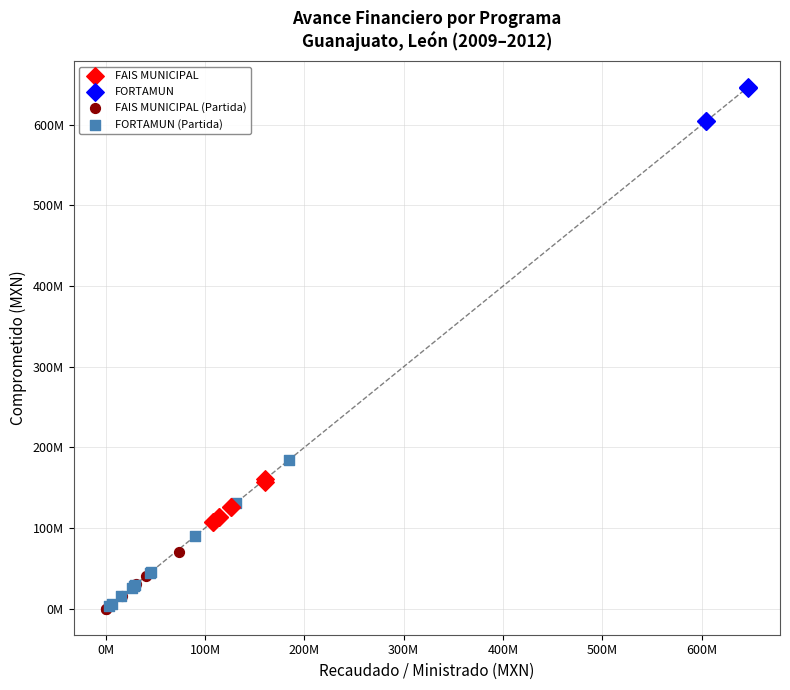

What are all the series names shown in the legend?

FAIS MUNICIPAL, FORTAMUN, FAIS MUNICIPAL (Partida), FORTAMUN (Partida)